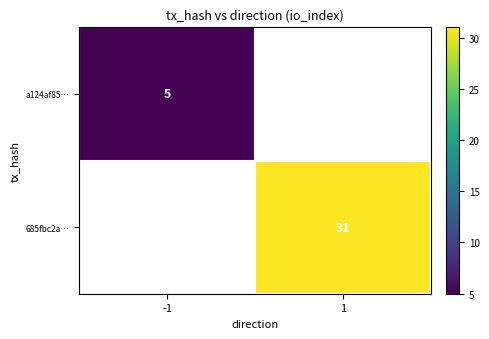

True or false: a124af85… has a value of 5 at -1.

True